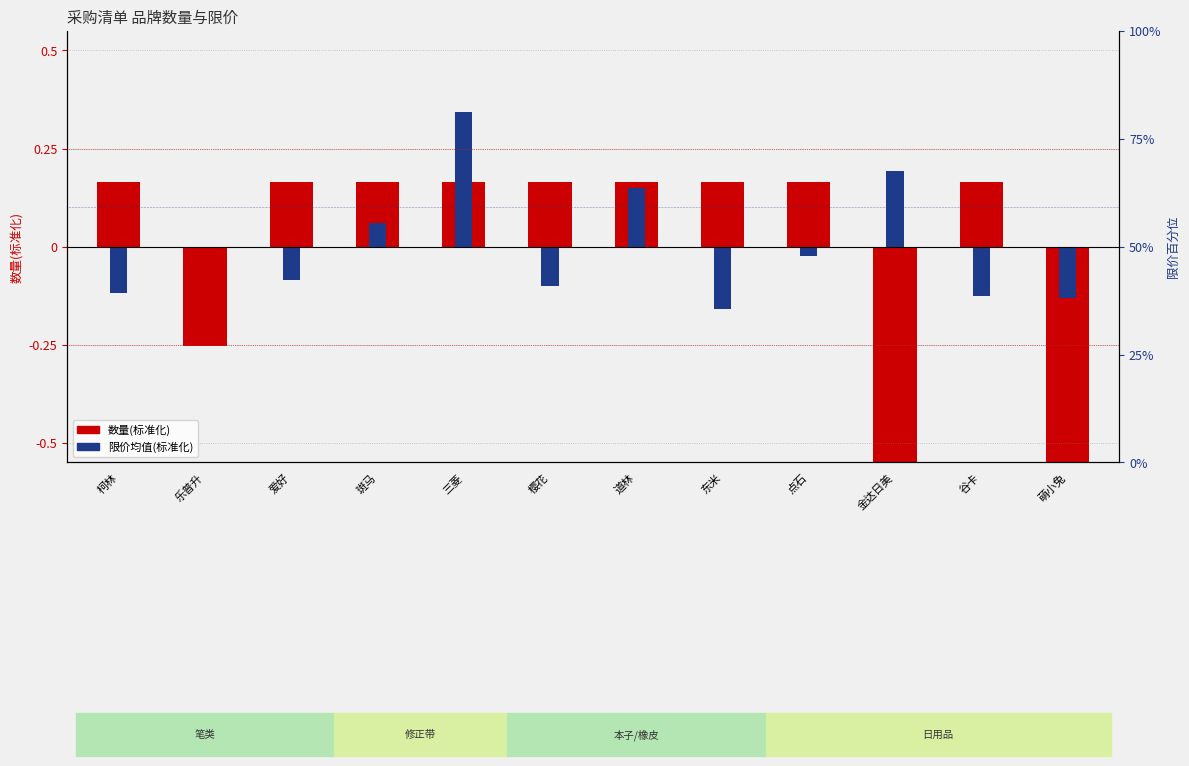

List the series in order of their overall mean, lowest first.

数量(标准化), 限价均值(标准化)